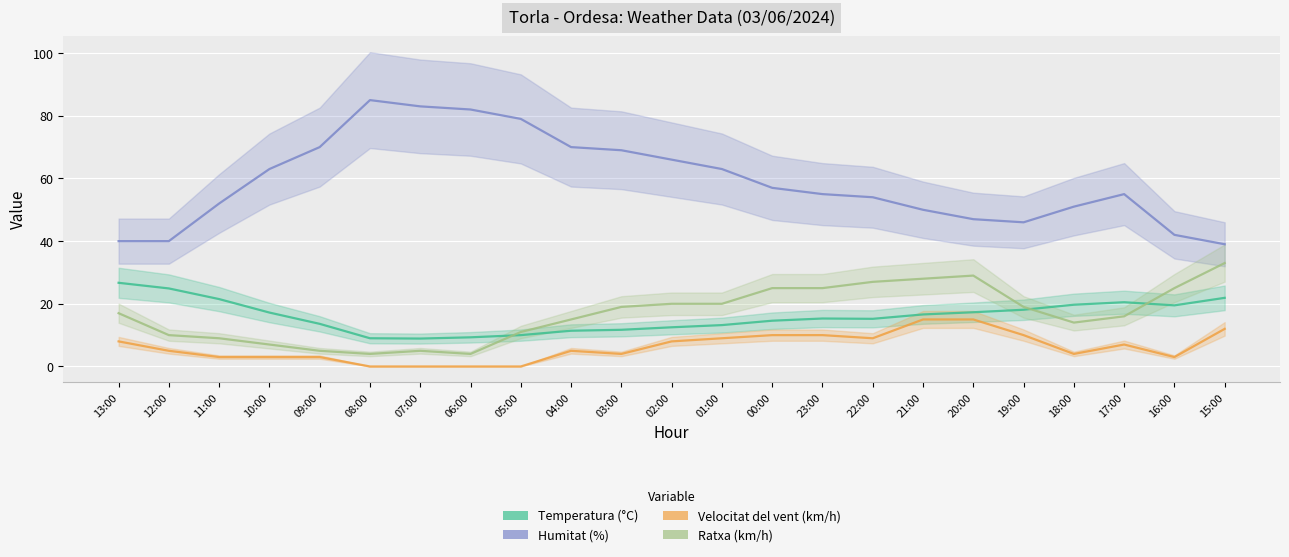

At how many categories does at least one series exceed 47?

17